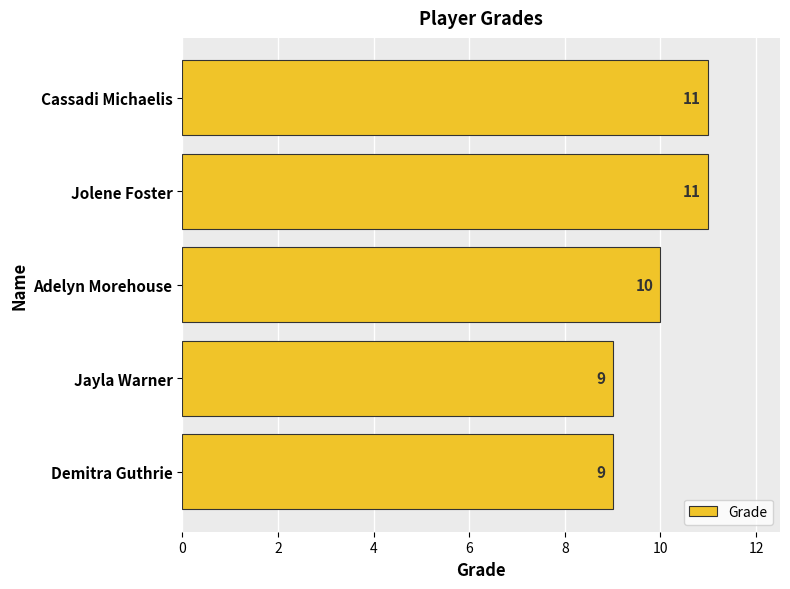

How many data points are less than 10?

2